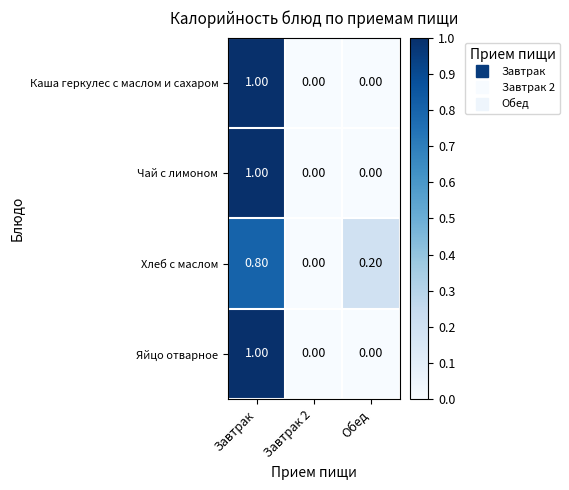

Is the value of Чай с лимоном at Обед greater than the value of Хлеб с маслом at Обед?

No